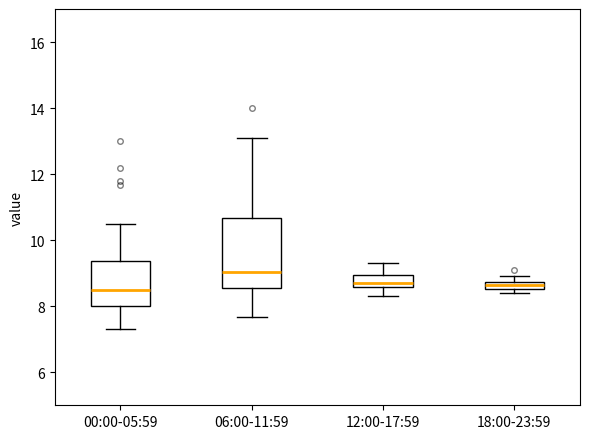

Comparing the boxes themselves (not the whiskers), which one is the tallest?

06:00-11:59